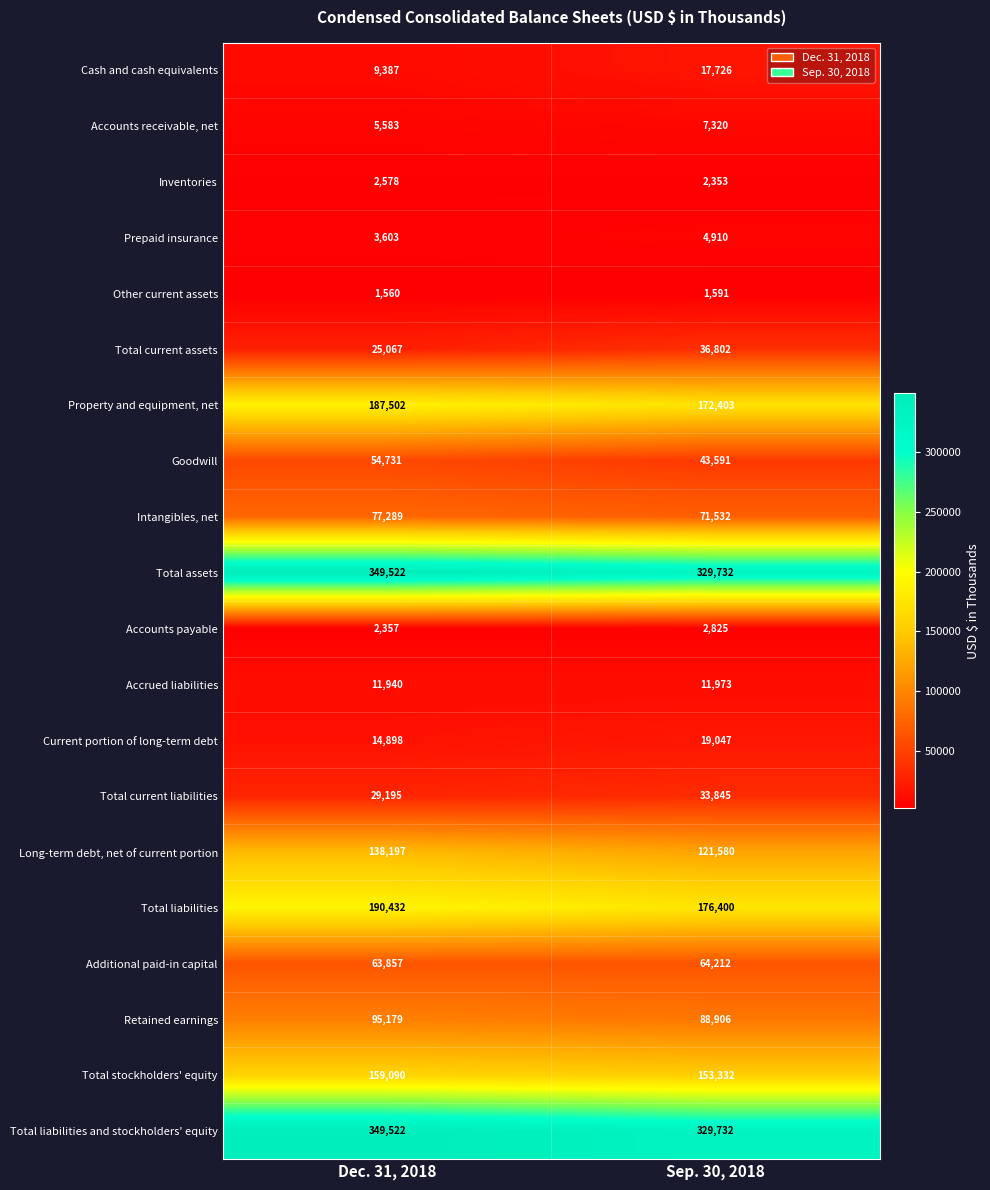

What is the total value across all series at Sep. 30, 2018?

1689812